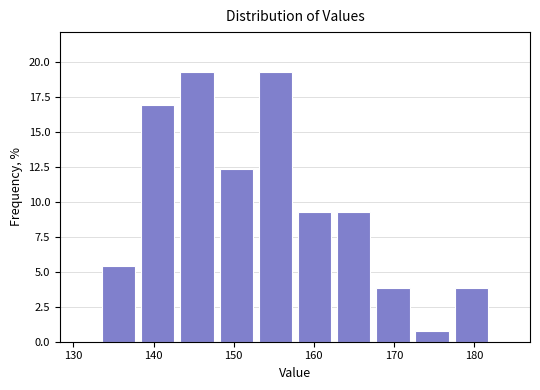

Reading left to right, transcribe this chart: for each bar, give the range it covers on the x-axis and its height. Neither the bar edges nor the heights are printed on the chart, so give them approximately, as read against the axes.

133 to 138: 5.5
138 to 143: 17.0
143 to 148: 19.0
148 to 153: 12.5
153 to 158: 19.0
158 to 163: 9.0
163 to 167: 9.0
167 to 172: 4.0
172 to 177: 1.0
177 to 182: 4.0